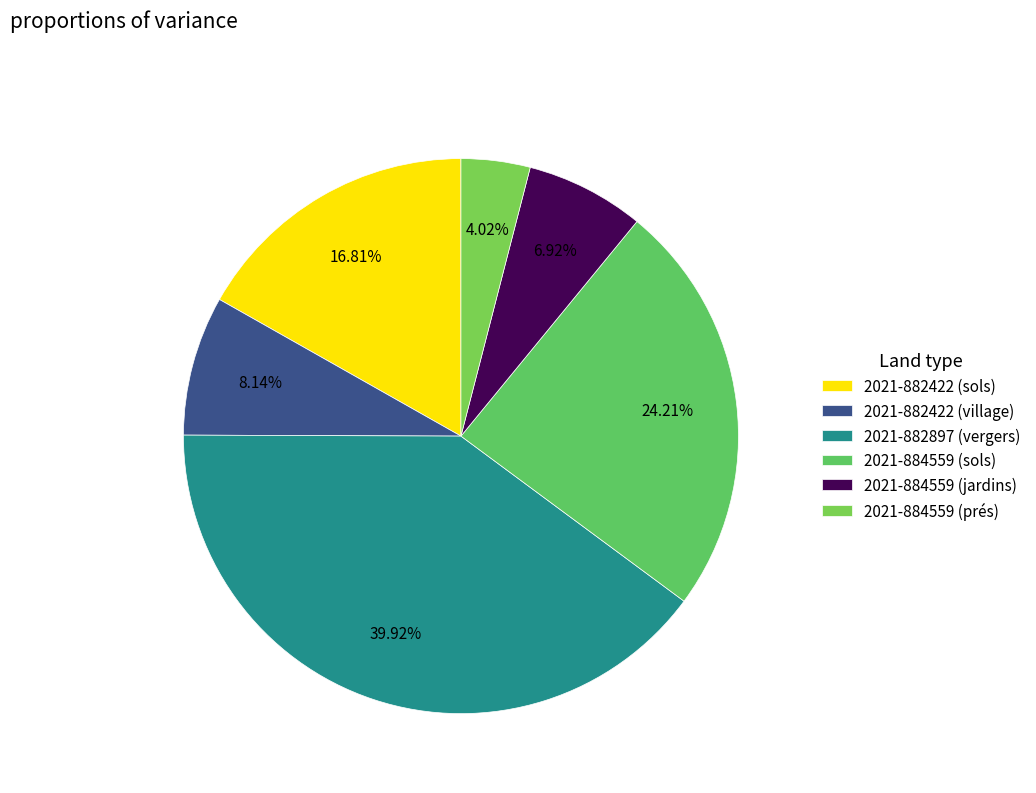

How many slices are in this pie chart?

6